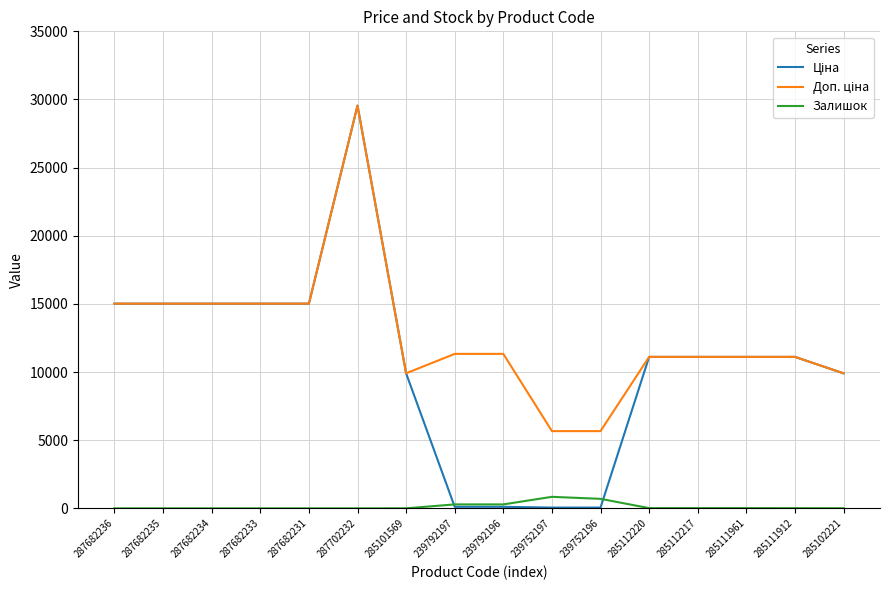

What is the highest value of the Залишок series?

845.0